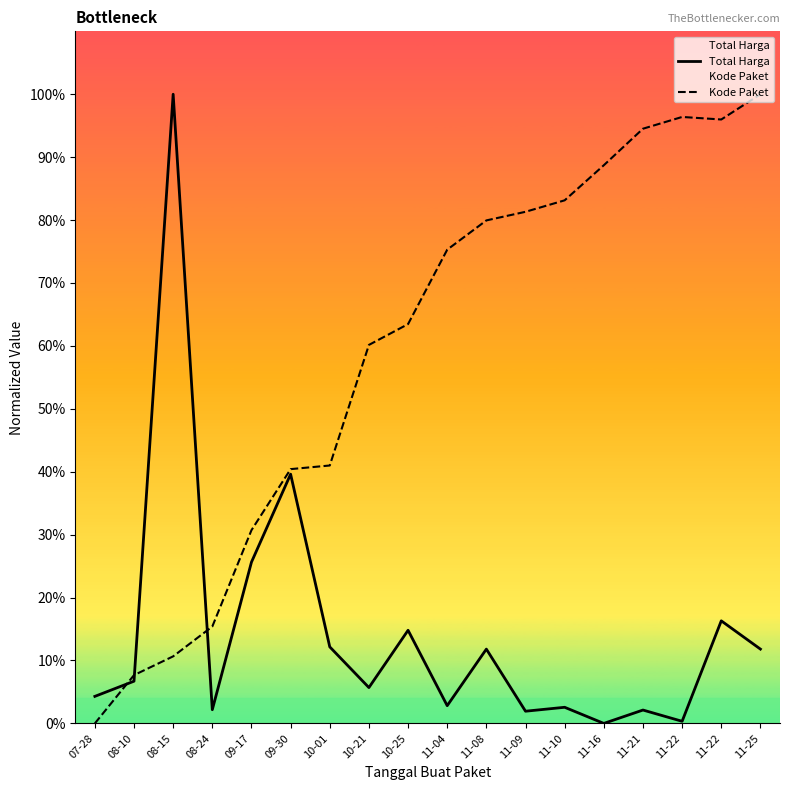

Reading right to left, extract all data points from this chart.

Total Harga: 11-25=11.8	11-22=16.3	11-22=0.3	11-21=2.1	11-16=0.0	11-10=2.6	11-09=1.9	11-08=11.8	11-04=2.8	10-25=14.8	10-21=5.7	10-01=12.2	09-30=39.6	09-17=25.6	08-24=2.2	08-15=100.0	08-10=6.7	07-28=4.3
Kode Paket: 11-25=100.0	11-22=96.0	11-22=96.4	11-21=94.5	11-16=88.7	11-10=83.1	11-09=81.3	11-08=79.9	11-04=75.3	10-25=63.5	10-21=60.2	10-01=41.0	09-30=40.4	09-17=30.7	08-24=15.4	08-15=10.7	08-10=7.7	07-28=0.0